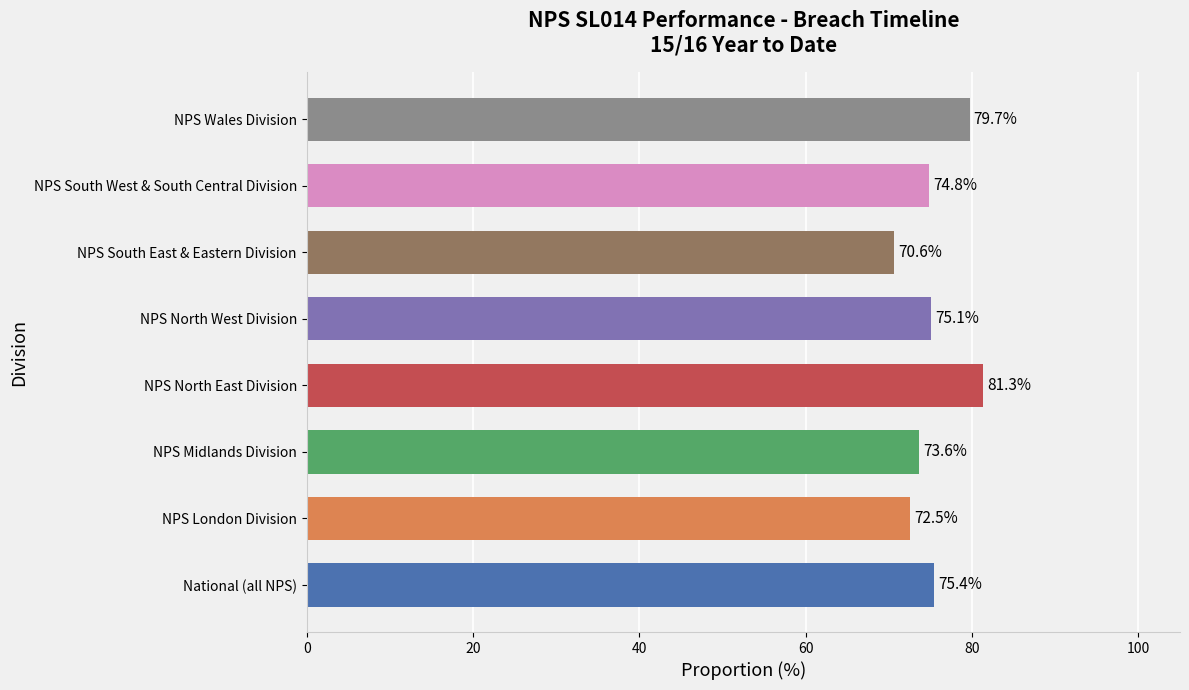

Reading top to bottom, transcribe all the data shown in this chart.

NPS Wales Division=79.7	NPS South West & South Central Division=74.8	NPS South East & Eastern Division=70.6	NPS North West Division=75.1	NPS North East Division=81.3	NPS Midlands Division=73.6	NPS London Division=72.5	National (all NPS)=75.4